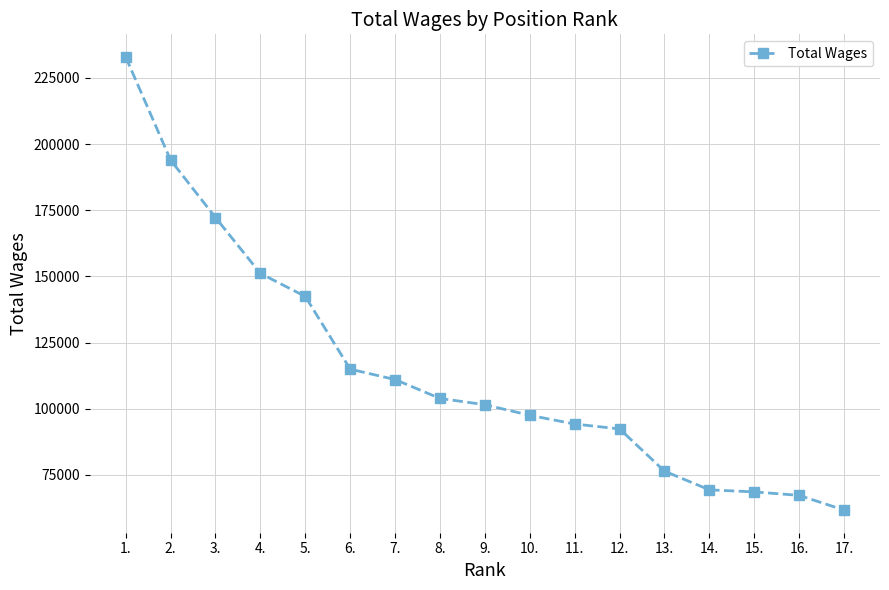

What is the sum of the values at 16. and 4.?

218408